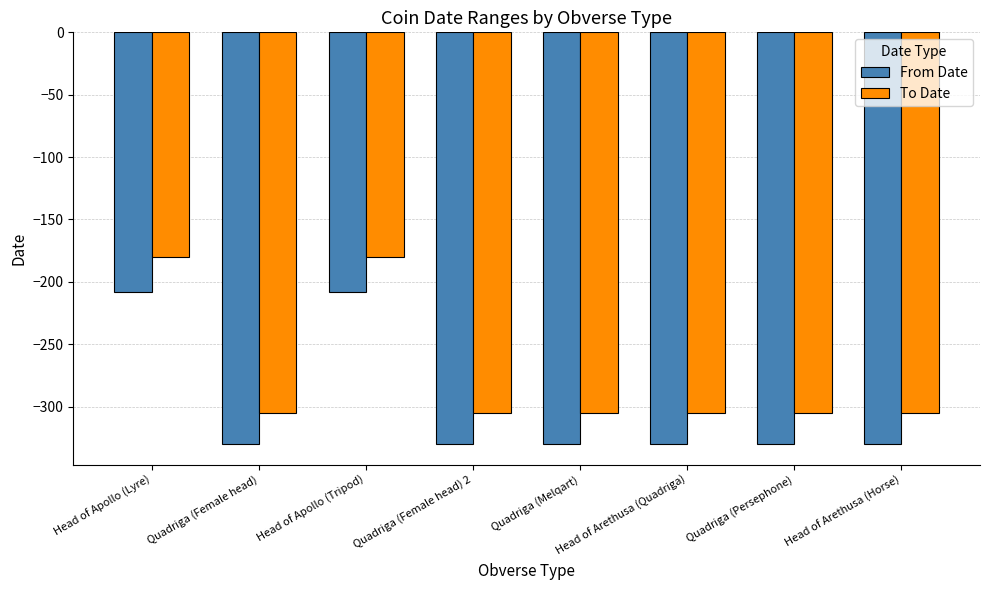

Which series has the largest total across all categories?

To Date